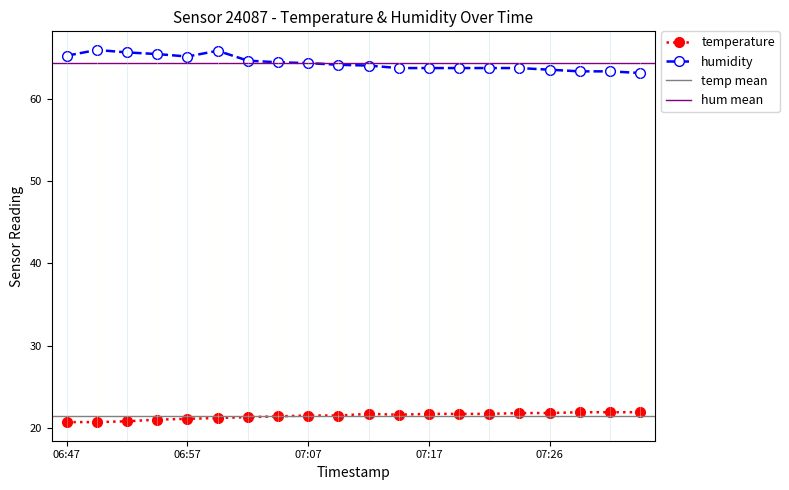

Rank the series by their maximum value, from highest to lowest.

humidity, temperature